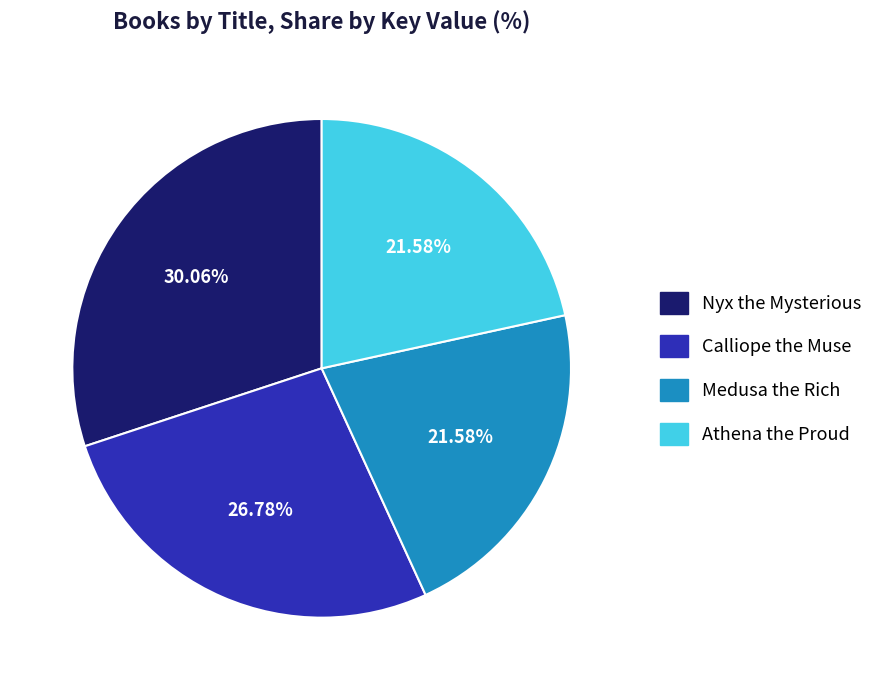

To the nearest percent, what percentage of the pie is Calliope the Muse?

27%